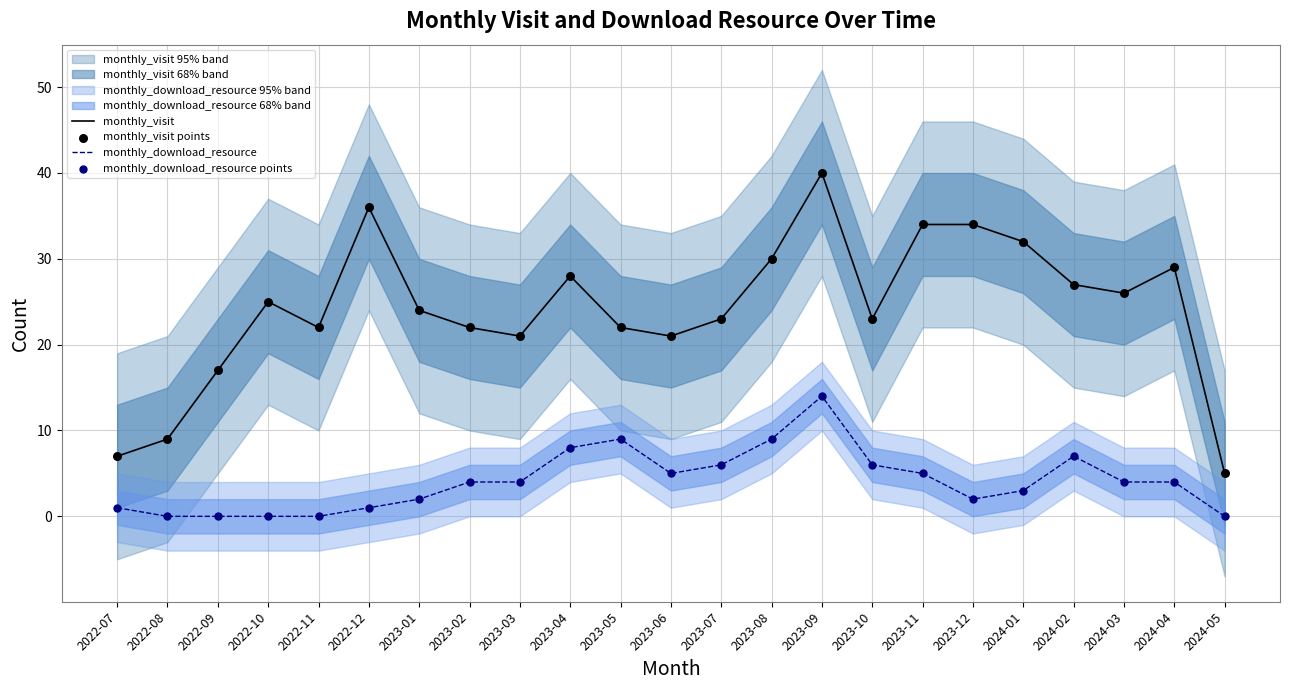

Which series has the largest Y range (max minus min)?

monthly_visit